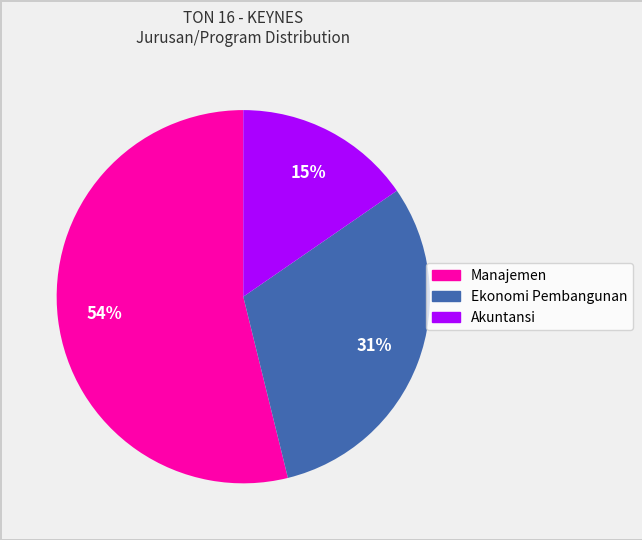

True or false: Ekonomi Pembangunan accounts for 31% of the total.

True